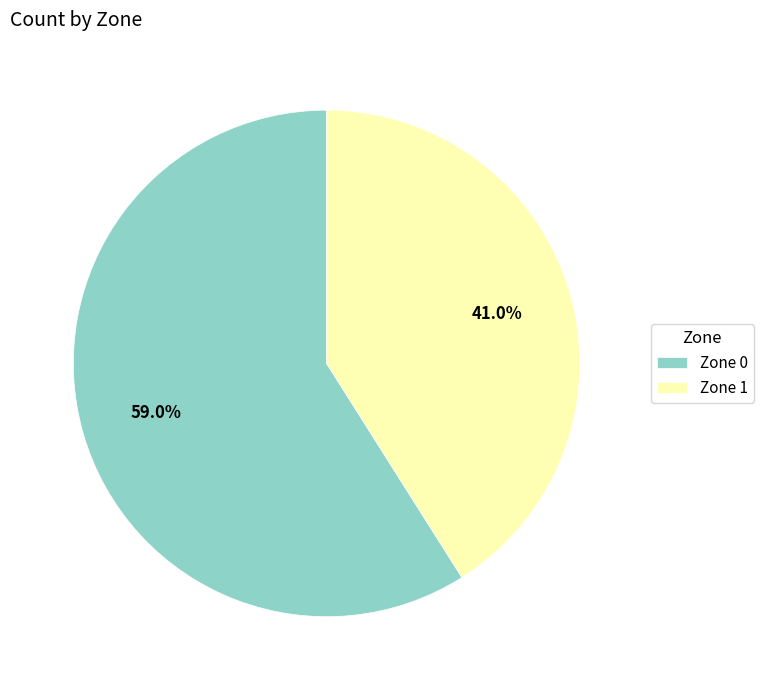

Do Zone 1 and Zone 0 together represent more than half of the pie?

Yes